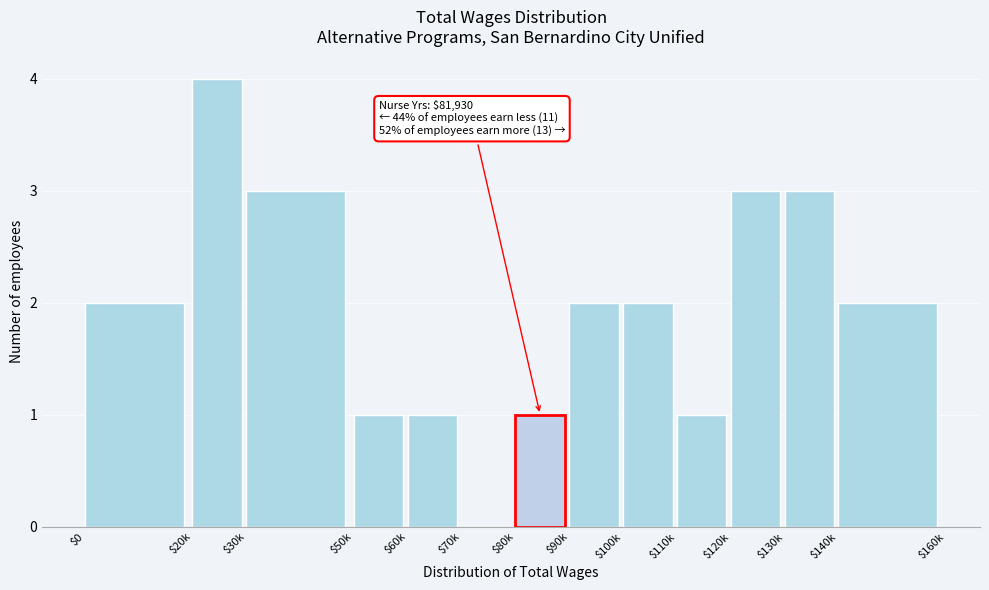

What value does the data have at $30k?

3